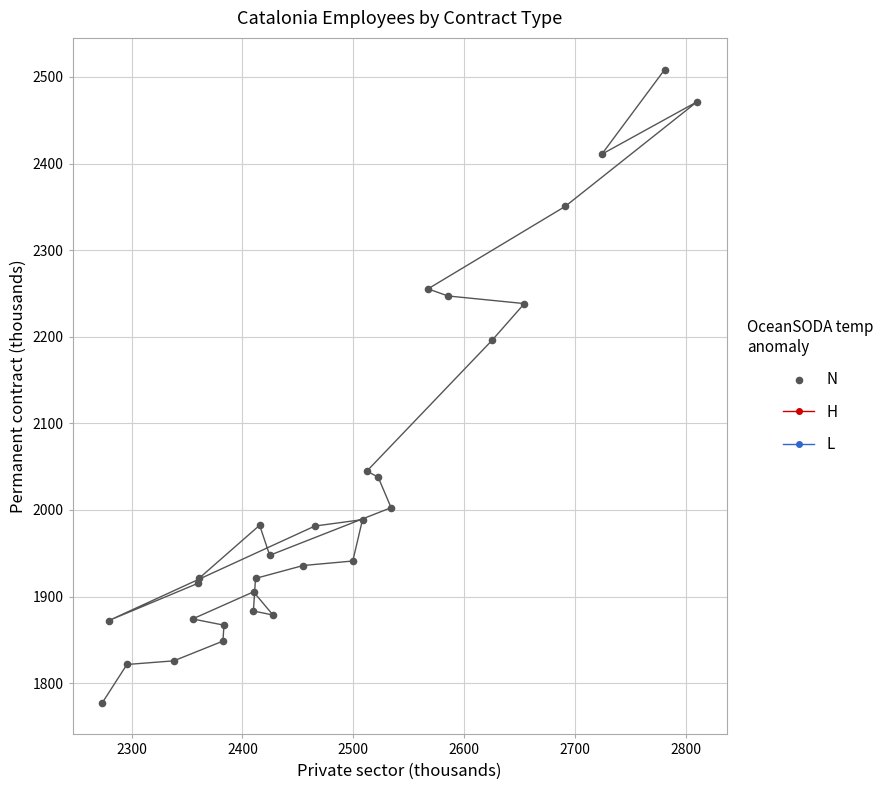

What Y value in the scatter plot is closest to 2142?

2196.4